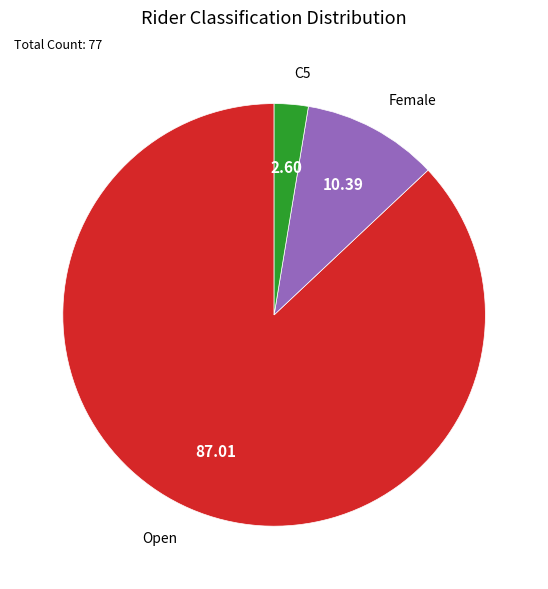

Does any single category account for the majority?

Yes